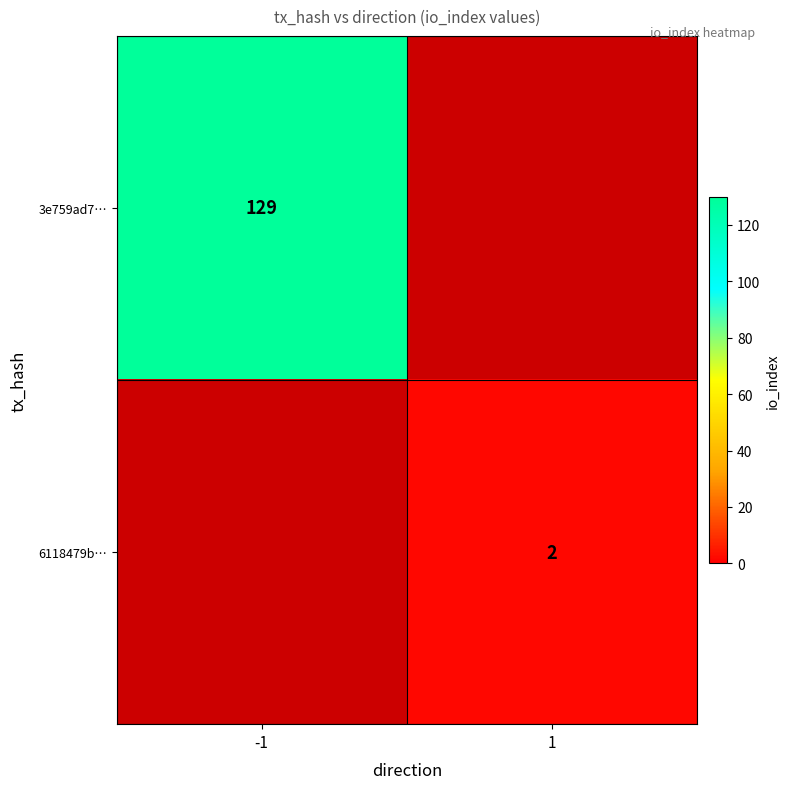

True or false: 6118479b… has a value of 1.2 at 1.

False